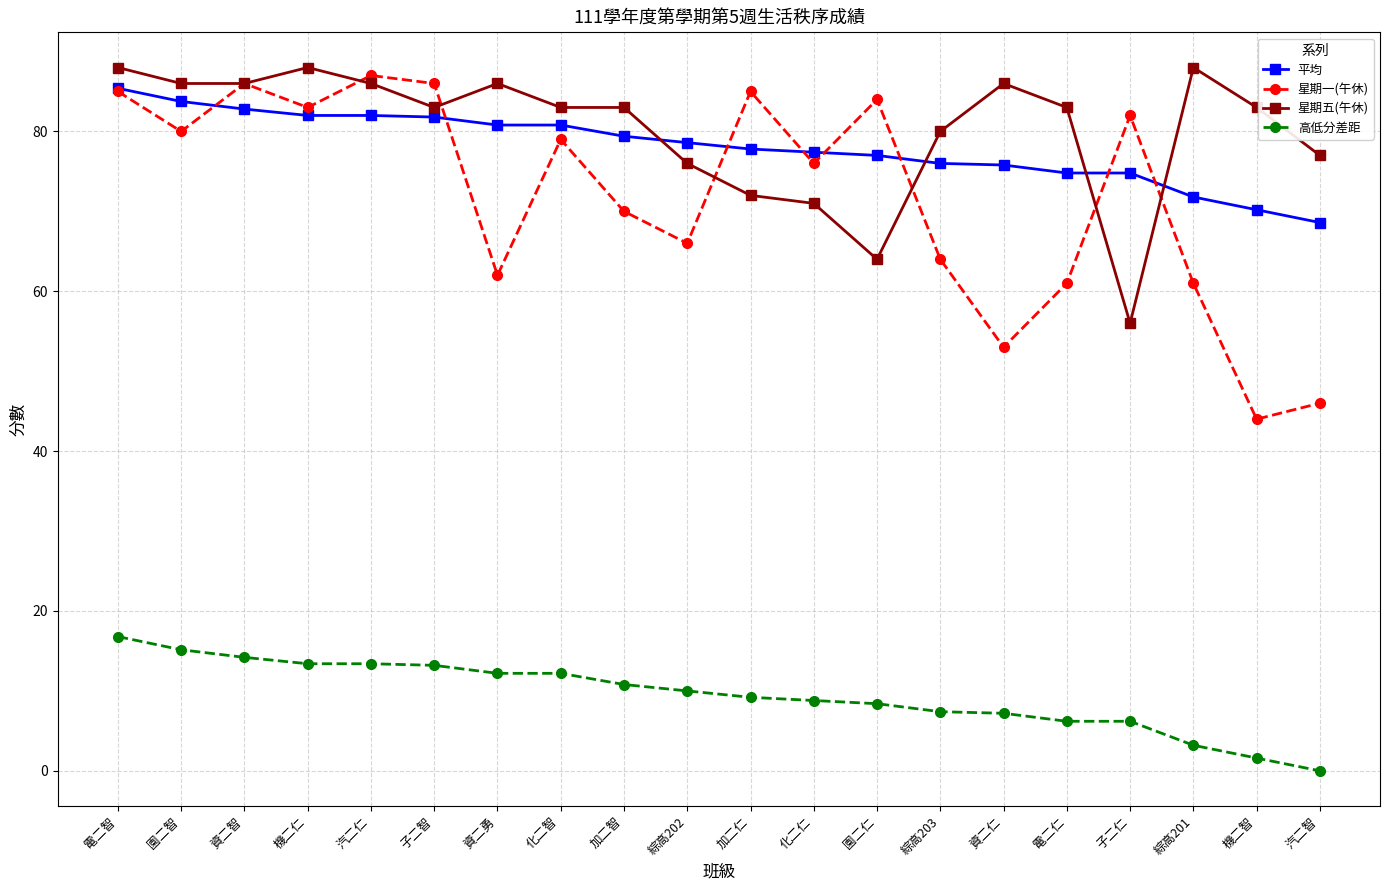

True or false: 平均 and 星期一(午休) intersect in this chart.

True